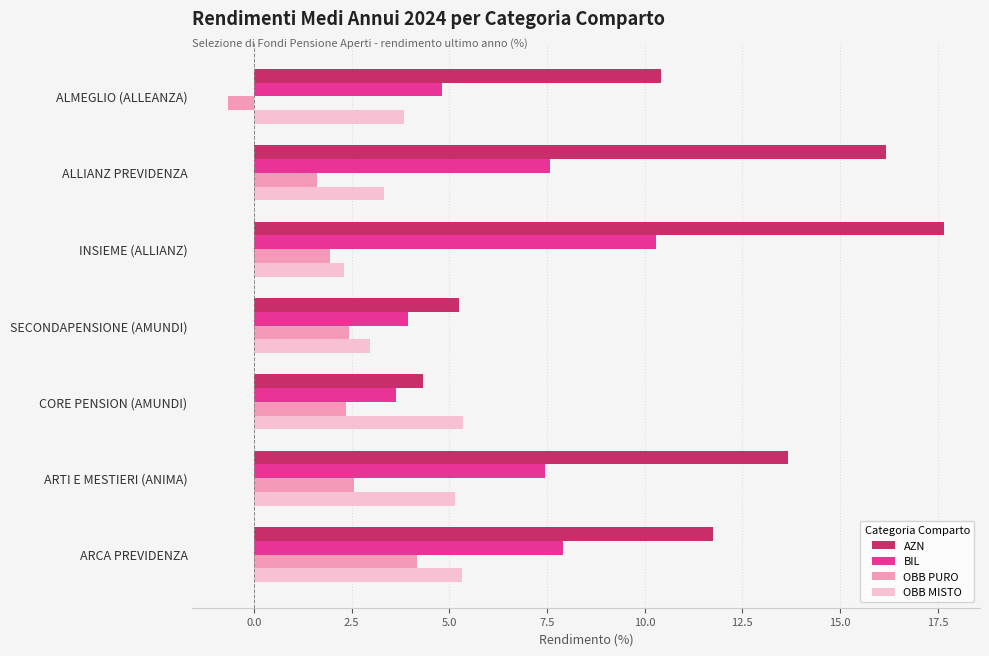

What are all the series names shown in the legend?

AZN, BIL, OBB PURO, OBB MISTO